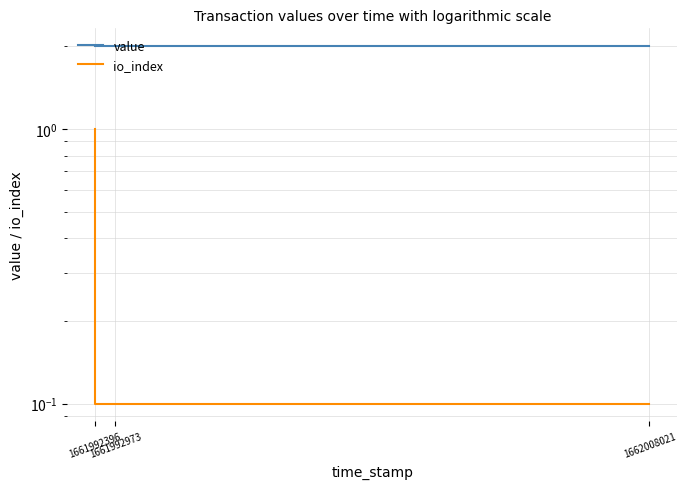

At 1661992396, list the series in order from largest to smallest.

value, io_index